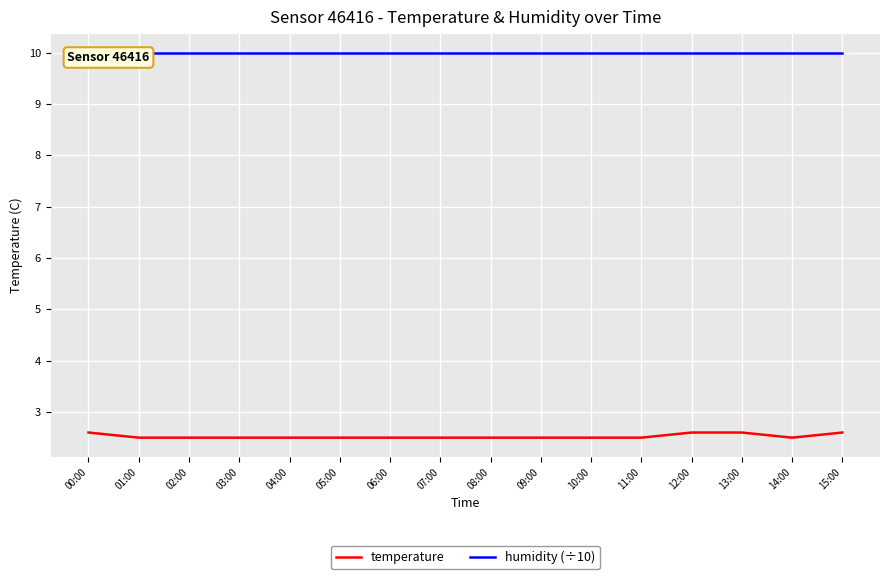

Reading left to right, extract all data points from this chart.

temperature: 00:00=2.6	01:00=2.5	02:00=2.5	03:00=2.5	04:00=2.5	05:00=2.5	06:00=2.5	07:00=2.5	08:00=2.5	09:00=2.5	10:00=2.5	11:00=2.5	12:00=2.6	13:00=2.6	14:00=2.5	15:00=2.6
humidity (÷10): 00:00=10.0	01:00=10.0	02:00=10.0	03:00=10.0	04:00=10.0	05:00=10.0	06:00=10.0	07:00=10.0	08:00=10.0	09:00=10.0	10:00=10.0	11:00=10.0	12:00=10.0	13:00=10.0	14:00=10.0	15:00=10.0